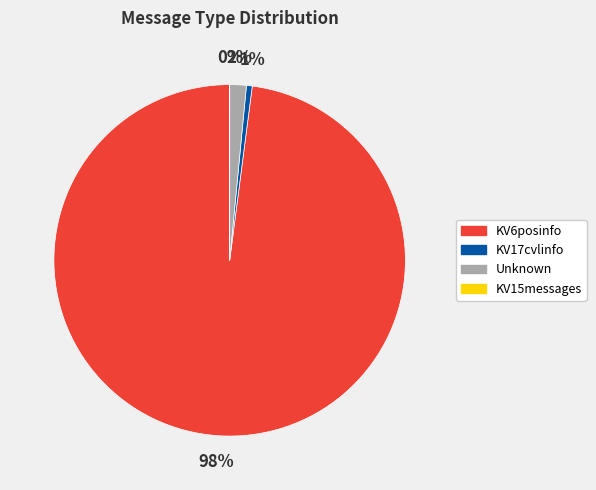

Do KV6posinfo and KV17cvlinfo together represent more than half of the pie?

Yes